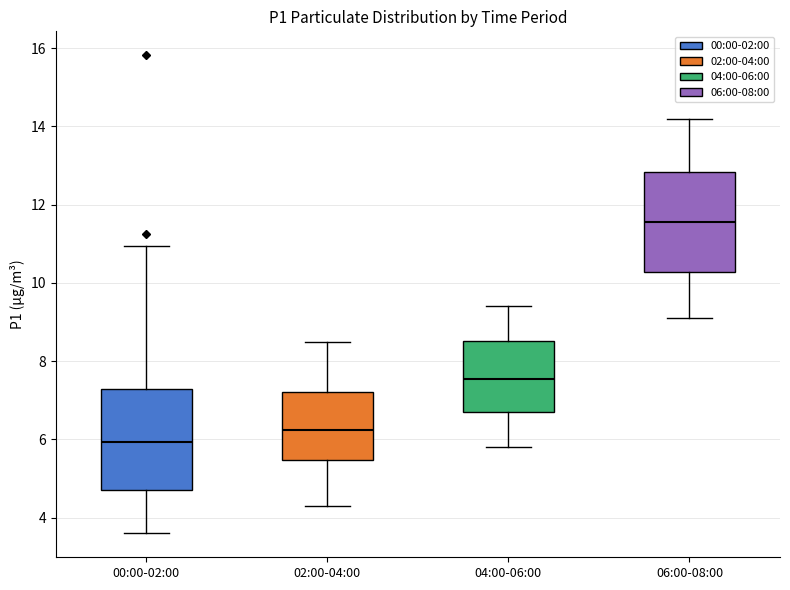

Which box's median line is the lowest?

00:00-02:00